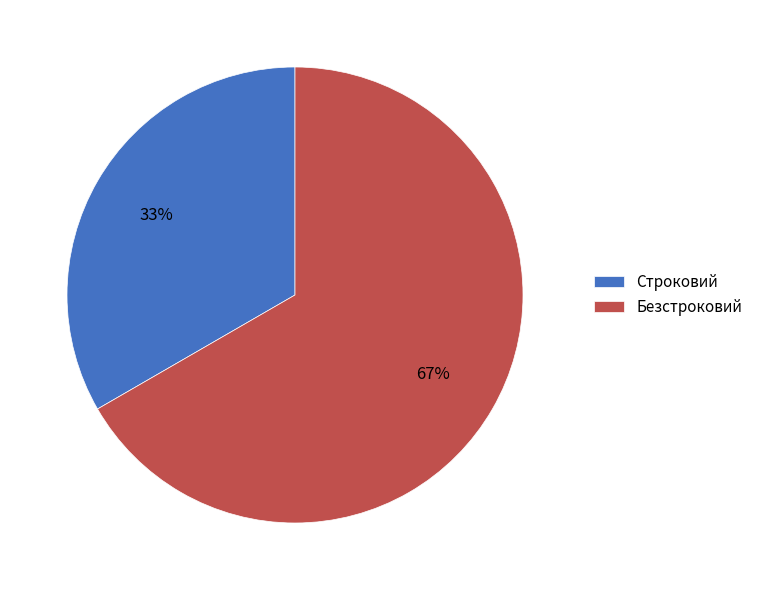

Count the number of slices in the pie.

2